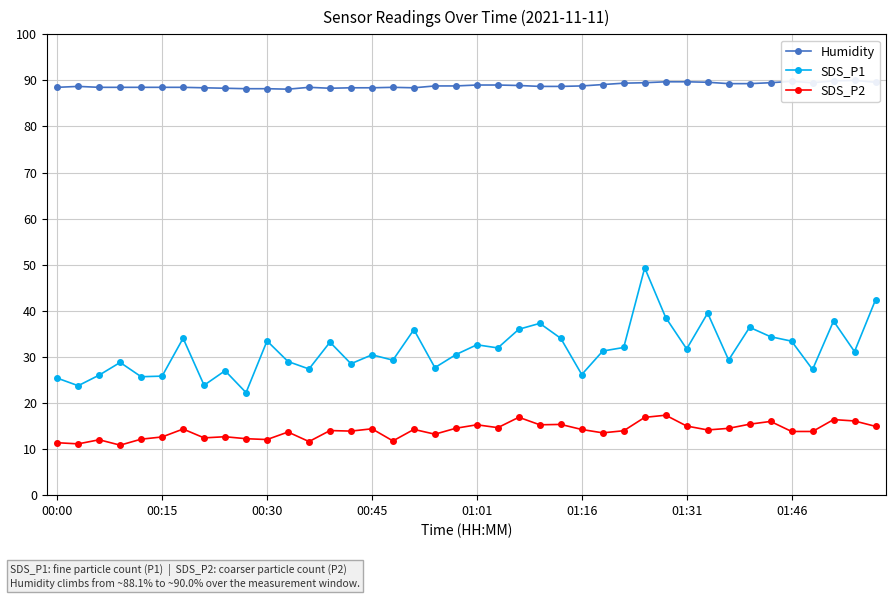

True or false: Humidity and SDS_P2 cross at least once.

False